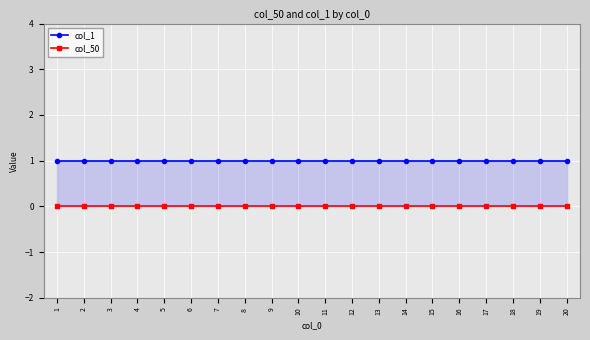

Rank the series by their maximum value, from highest to lowest.

col_1, col_50